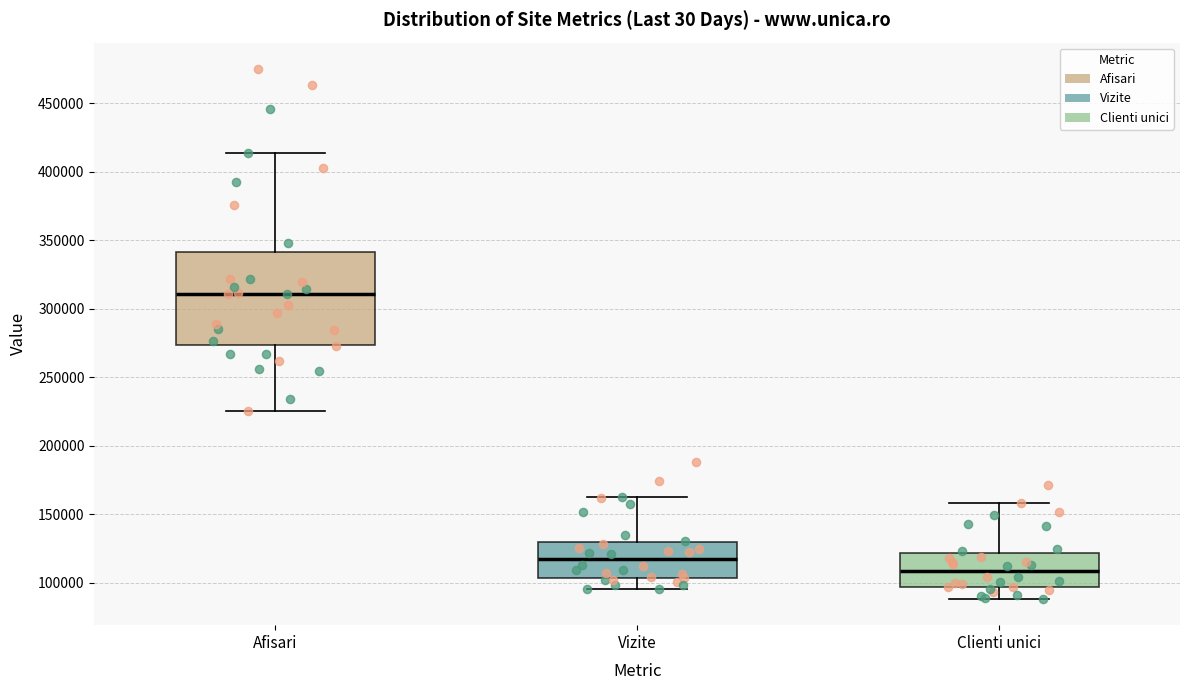

Which box has the lowest median line?

Clienti unici